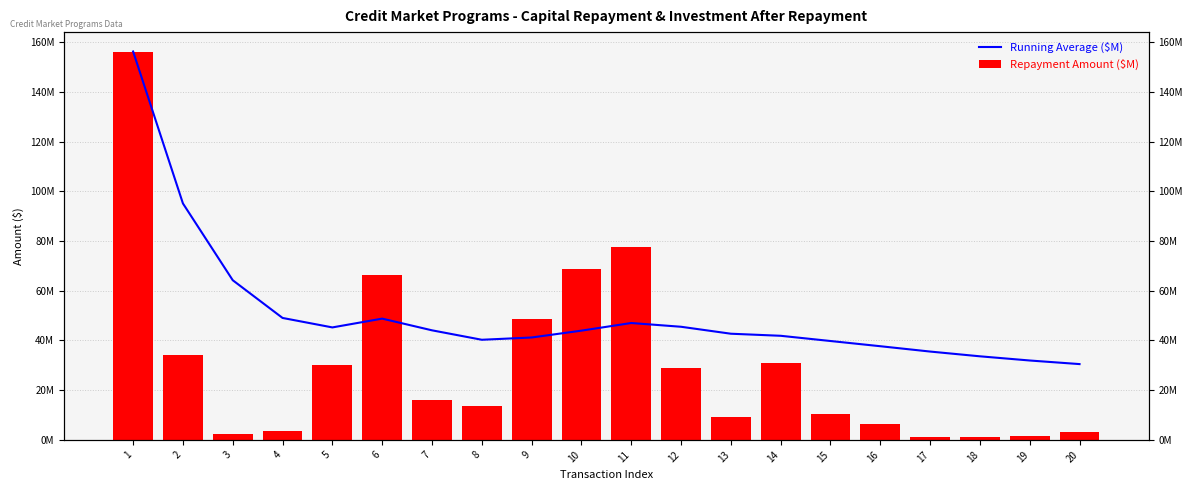

What is the highest value of the Repayment Amount ($M) series?

156.2